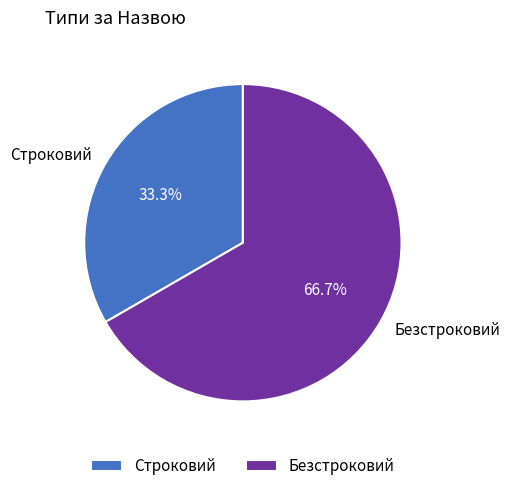

What is the smallest slice in the pie chart?

Строковий